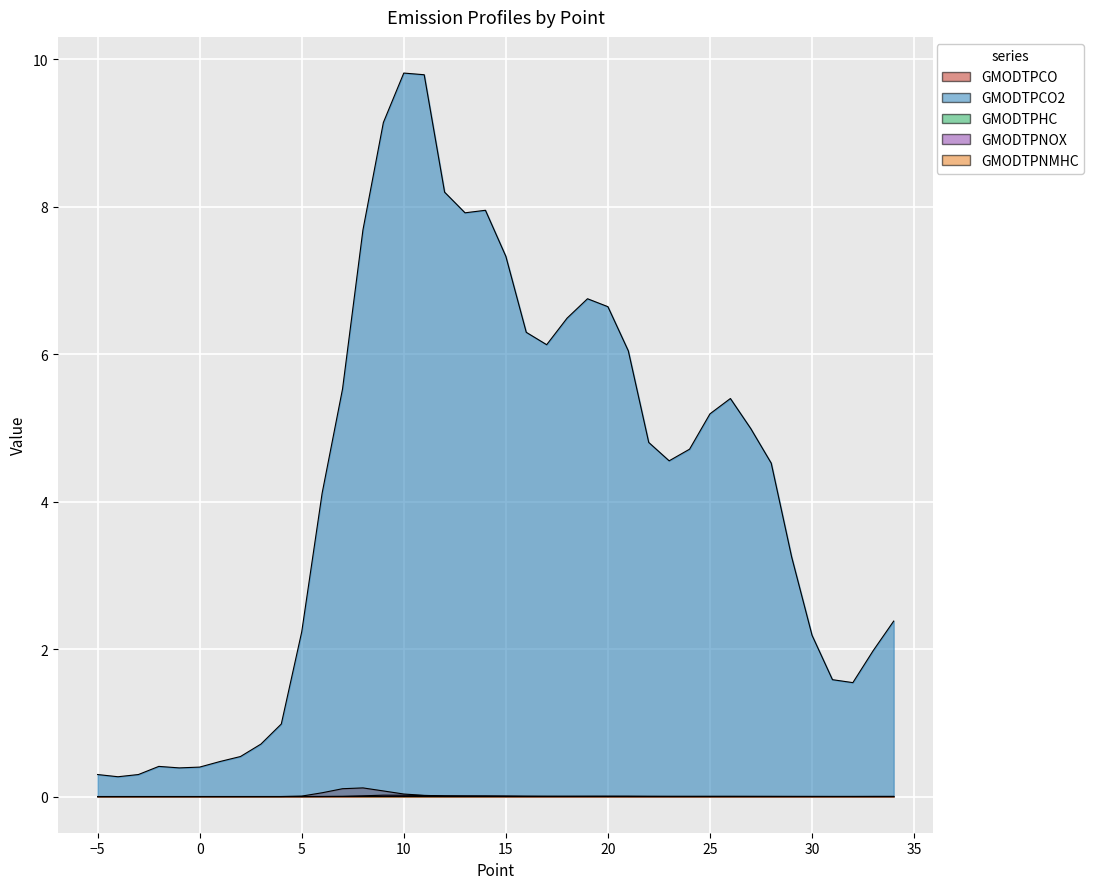

Reading left to right, what are all the values shown in this chart?

GMODTPCO: 0.0	0.0	0.0	0.0	0.0	0.0	0.0	0.0	0.0	0.0	0.0	0.1	0.1	0.1	0.1	0.0	0.0	0.0	0.0	0.0	0.0	0.0	0.0	0.0	0.0	0.0	0.0	0.0	0.0	0.0	0.0	0.0	0.0	0.0	0.0	0.0	0.0	0.0	0.0	0.0
GMODTPCO2: 0.3	0.3	0.3	0.4	0.4	0.4	0.5	0.5	0.7	1.0	2.2	4.1	5.5	7.7	9.1	9.8	9.8	8.2	7.9	8.0	7.3	6.3	6.1	6.5	6.8	6.6	6.0	4.8	4.6	4.7	5.2	5.4	5.0	4.5	3.3	2.2	1.6	1.5	2.0	2.4
GMODTPHC: 0.0	0.0	0.0	0.0	0.0	0.0	0.0	0.0	0.0	0.0	0.0	0.0	0.0	0.0	0.0	0.0	0.0	0.0	0.0	0.0	0.0	0.0	0.0	0.0	0.0	0.0	0.0	0.0	0.0	0.0	0.0	0.0	0.0	0.0	0.0	0.0	0.0	0.0	0.0	0.0
GMODTPNOX: 0.0	0.0	0.0	0.0	0.0	0.0	0.0	0.0	0.0	0.0	0.0	0.0	0.0	0.0	0.0	0.0	0.0	0.0	0.0	0.0	0.0	0.0	0.0	0.0	0.0	0.0	0.0	0.0	0.0	0.0	0.0	0.0	0.0	0.0	0.0	0.0	0.0	0.0	0.0	0.0
GMODTPNMHC: 0.0	0.0	0.0	0.0	0.0	0.0	0.0	0.0	0.0	0.0	0.0	0.0	0.0	0.0	0.0	0.0	0.0	0.0	0.0	0.0	0.0	0.0	0.0	0.0	0.0	0.0	0.0	0.0	0.0	0.0	0.0	0.0	0.0	0.0	0.0	0.0	0.0	0.0	0.0	0.0